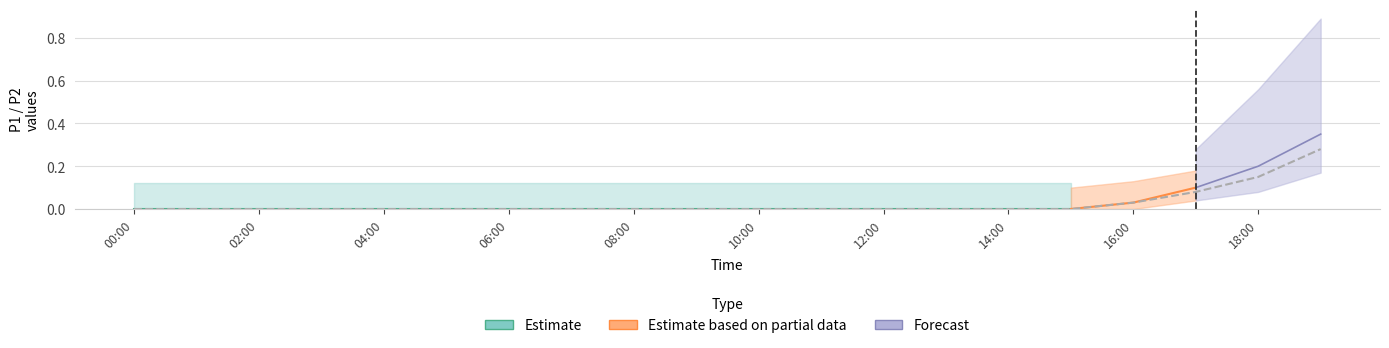

List the labels in order of value, smallest first.

00:00, 01:00, 02:00, 03:00, 04:00, 05:00, 06:00, 07:00, 08:00, 09:00, 10:00, 11:00, 12:00, 13:00, 14:00, 15:00, 16:00, 17:00, 18:00, 19:00